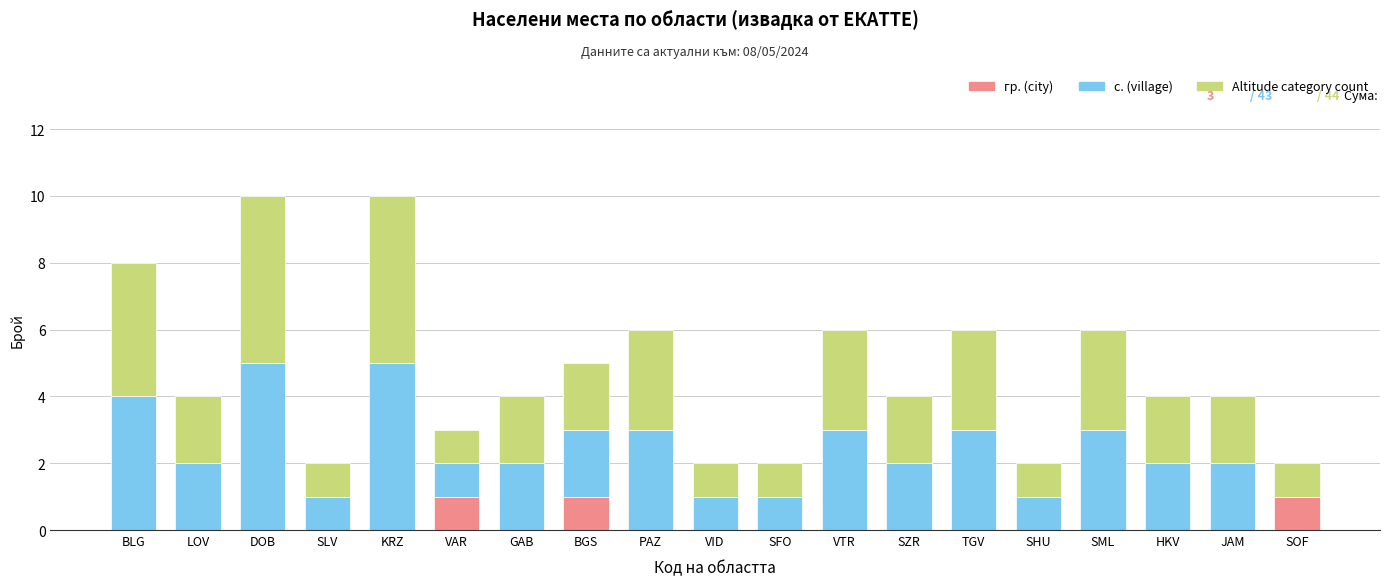

The value of гр. (city) at SML is -1. True or false?

False